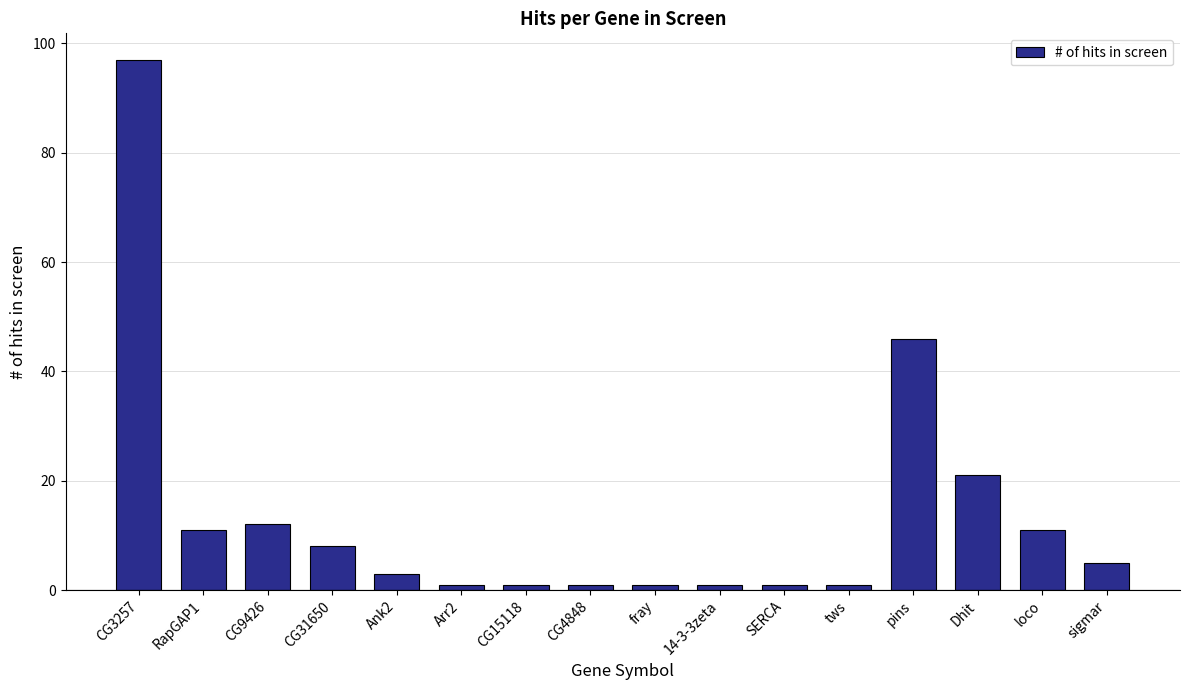

Reading right to left, extract all data points from this chart.

5	11	21	46	1	1	1	1	1	1	1	3	8	12	11	97